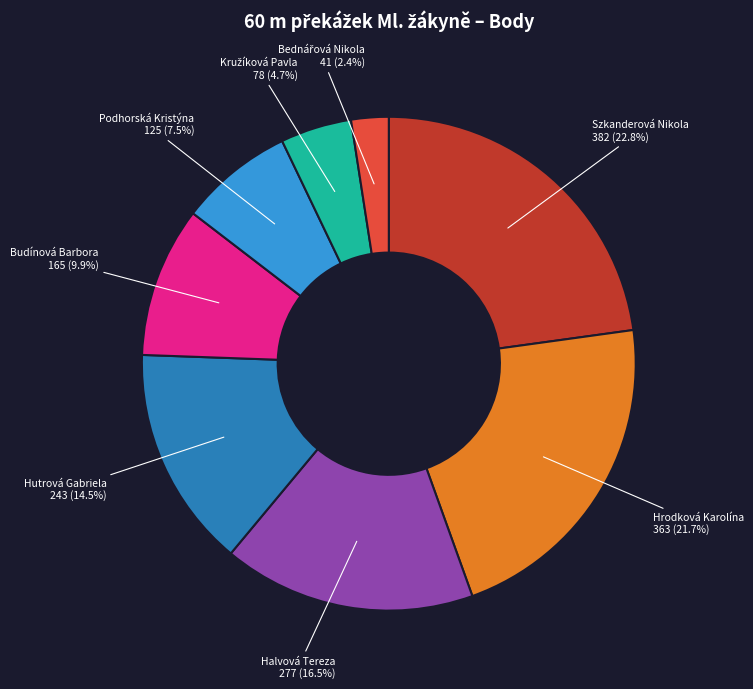

Is Budínová Barbora the majority of the pie?

No